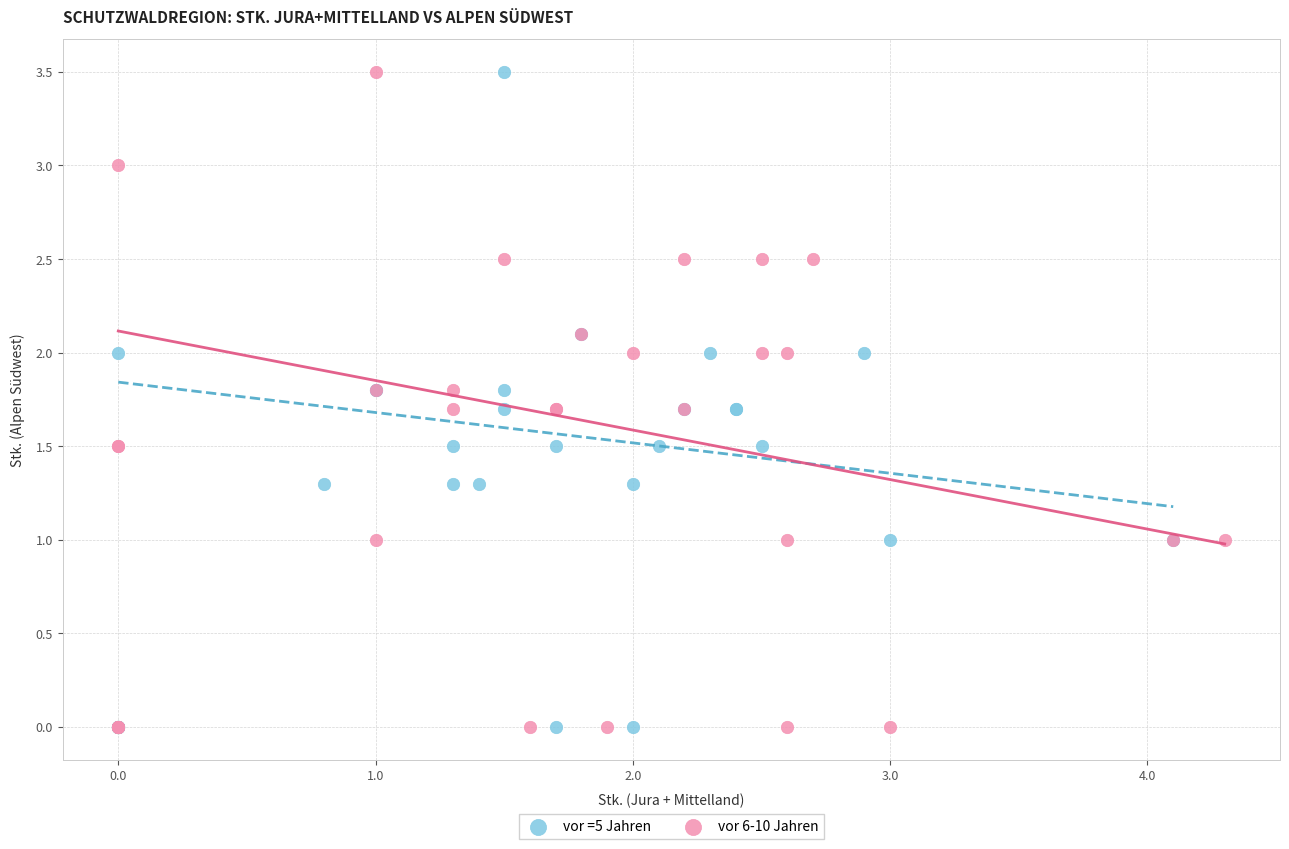

What are all the series names shown in the legend?

vor =5 Jahren, vor 6-10 Jahren